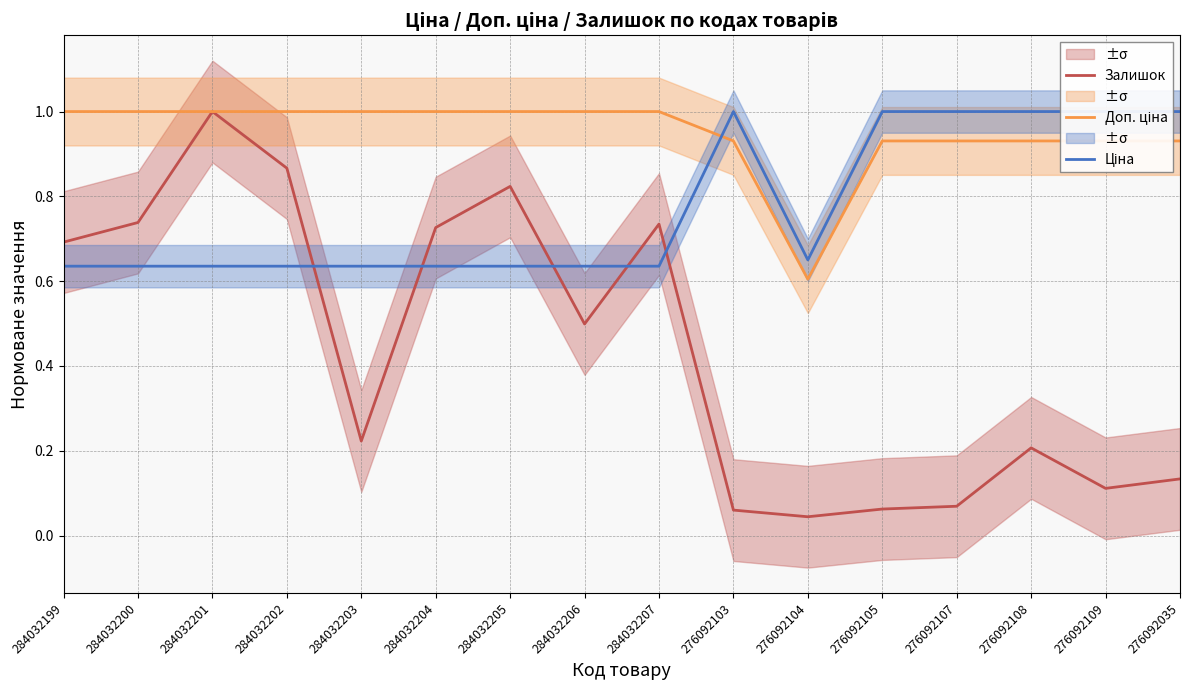

How many intersections are there between Ціна and Залишок?

5